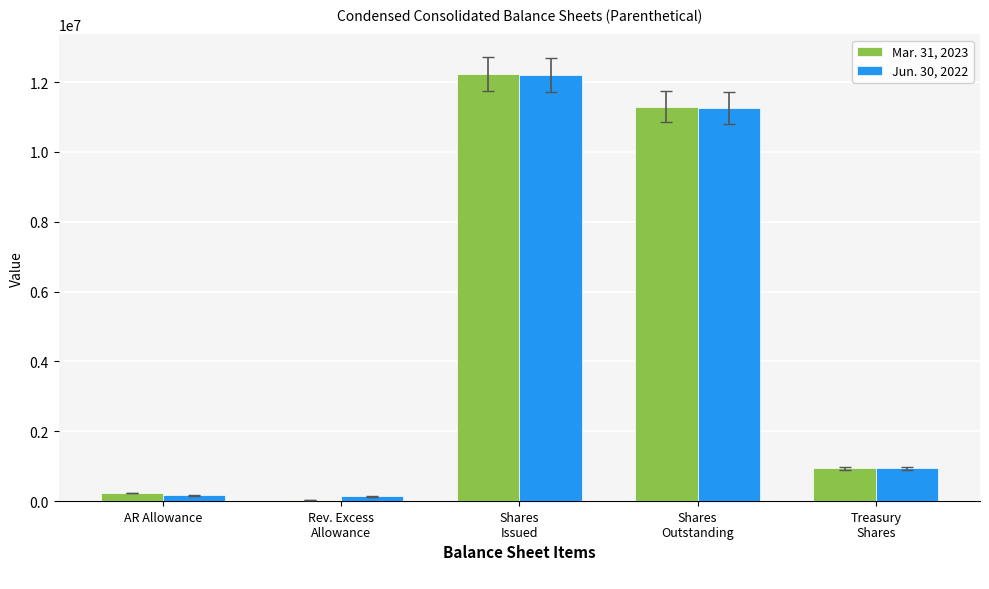

What is the total value across all series at Treasury
Shares?

1878062